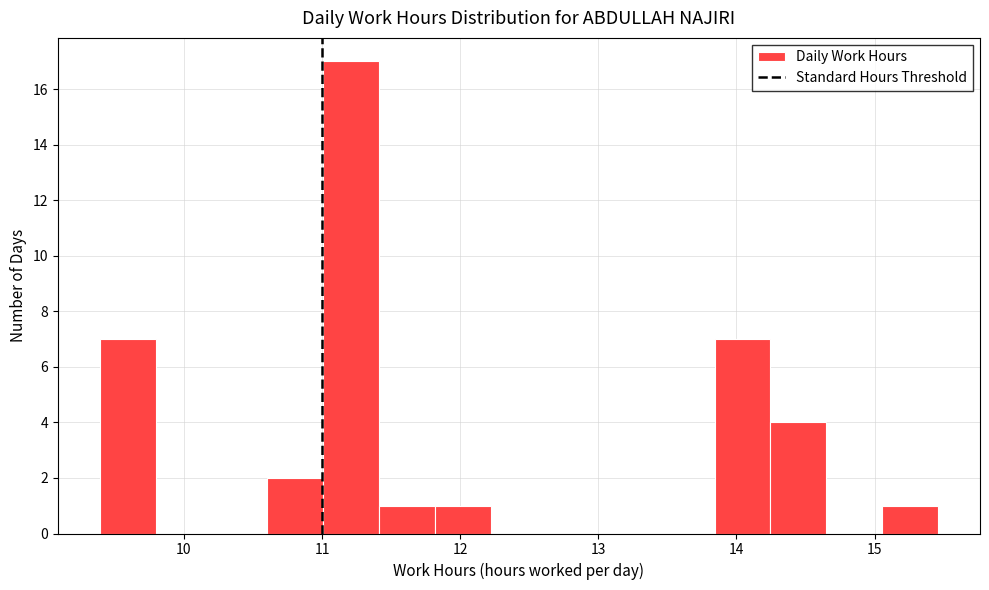

Reading left to right, transcribe this chart: for each bar, give the range it covers on the x-axis and its height. Neither the bar edges nor the heights are printed on the chart, so give them approximately, as read against the axes.

9.4 to 9.8: 7
9.8 to 10.2: 0
10.2 to 10.6: 0
10.6 to 11.0: 2
11.0 to 11.4: 17
11.4 to 11.8: 1
11.8 to 12.2: 1
12.2 to 12.6: 0
12.6 to 13.0: 0
13.0 to 13.4: 0
13.4 to 13.8: 0
13.8 to 14.2: 7
14.2 to 14.7: 4
14.7 to 15.1: 0
15.1 to 15.5: 1